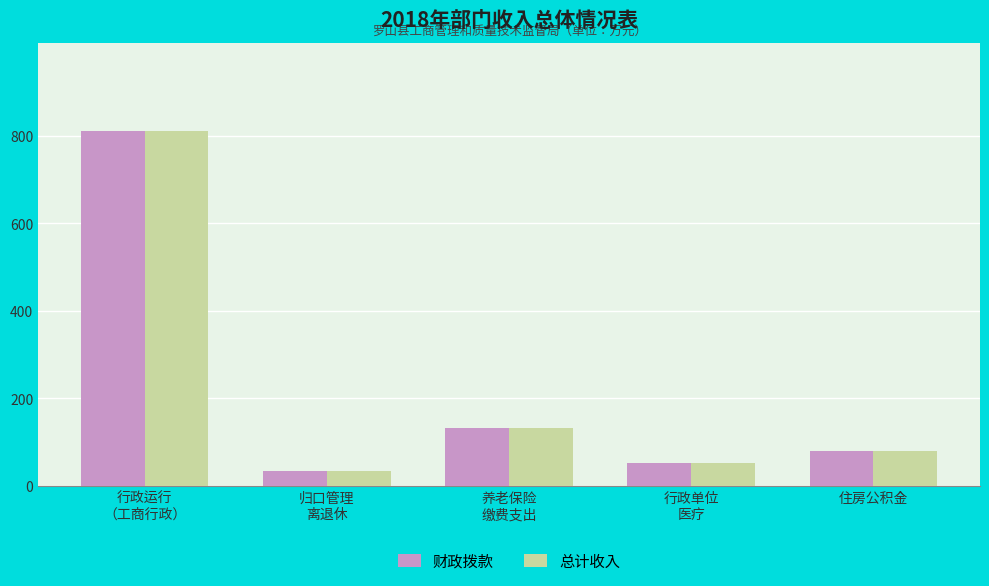

At how many categories does at least one series exceed 761?

1